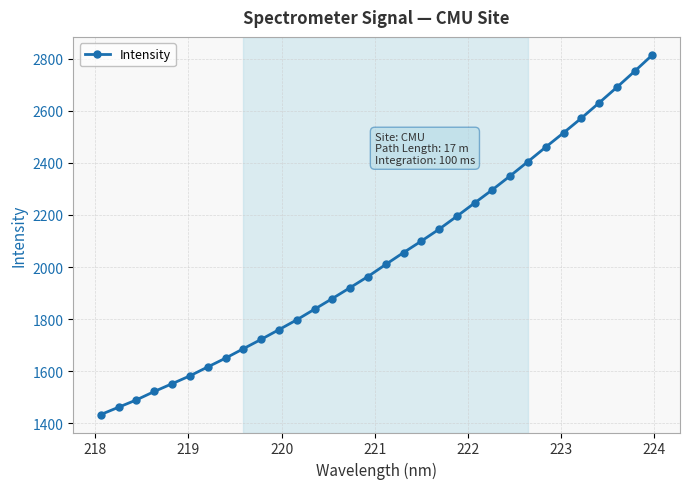

What is the average value?

2034.9